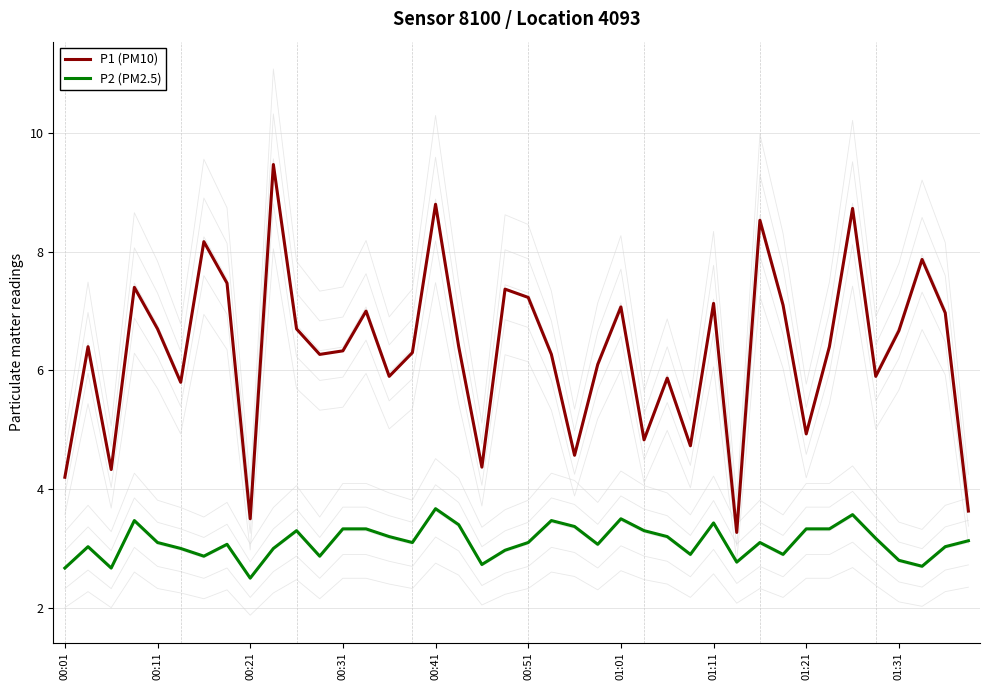

The value of P1 (PM10) at 00:01 is 4.2. True or false?

True